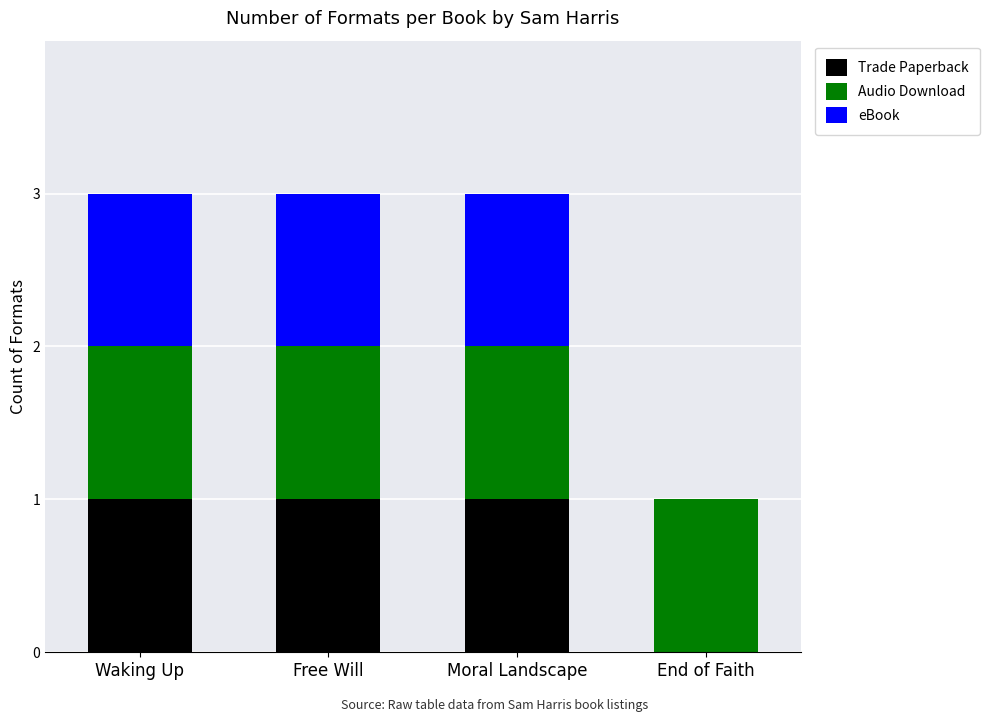

What is the total value across all series at Waking Up?

3